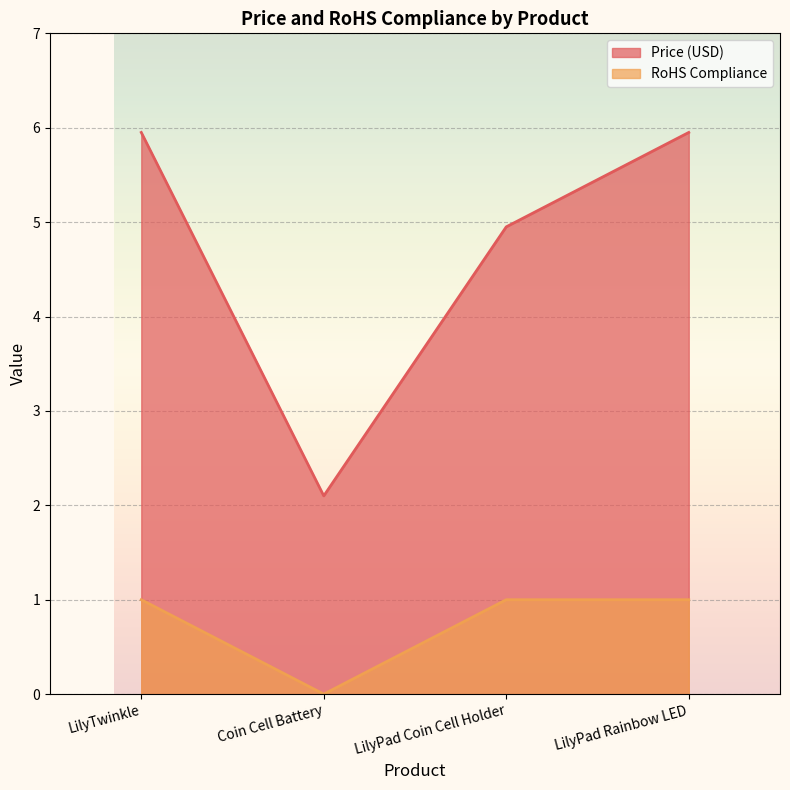

True or false: RoHS Compliance has a value of 1.0 at LilyPad Coin Cell Holder.

True